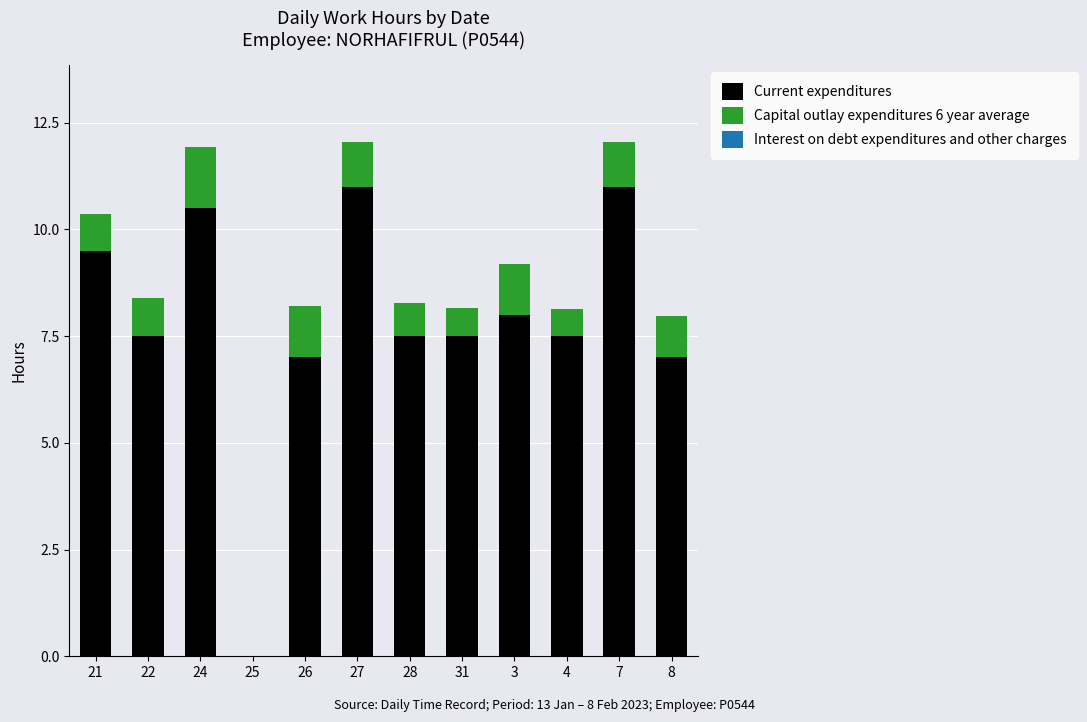

The Current expenditures series shows 9.5 at 21. True or false?

True